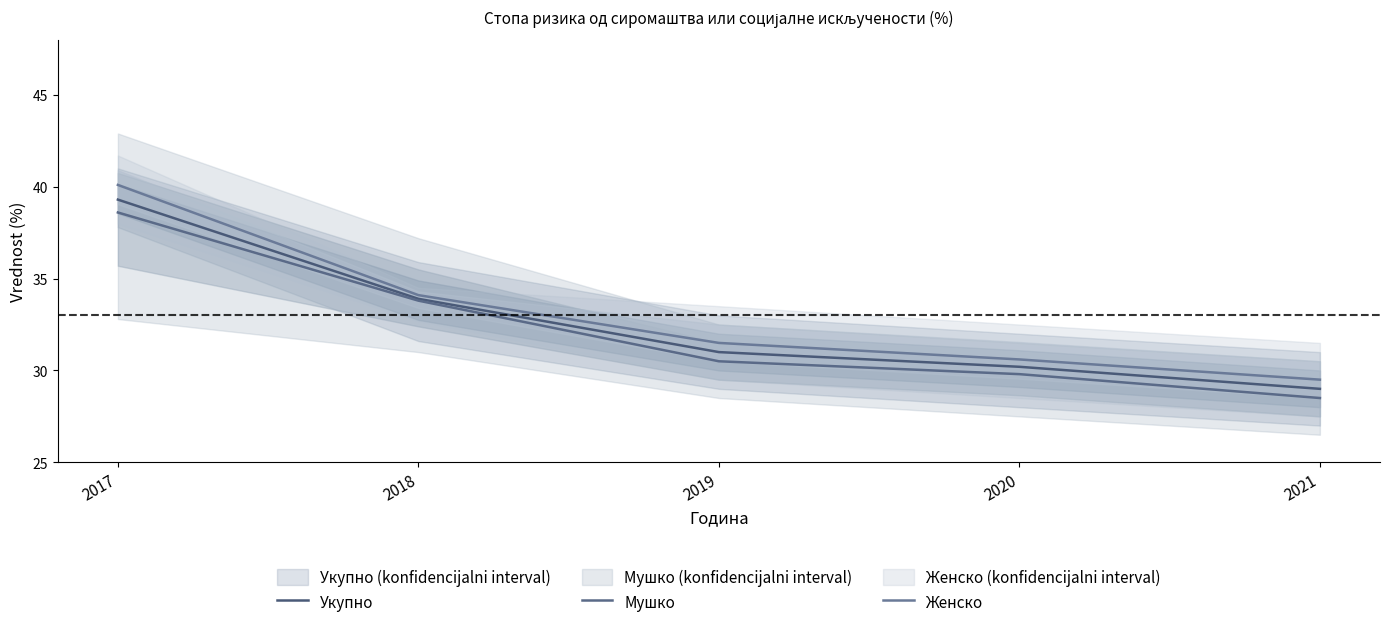

At how many categories does at least one series exceed 33?

2